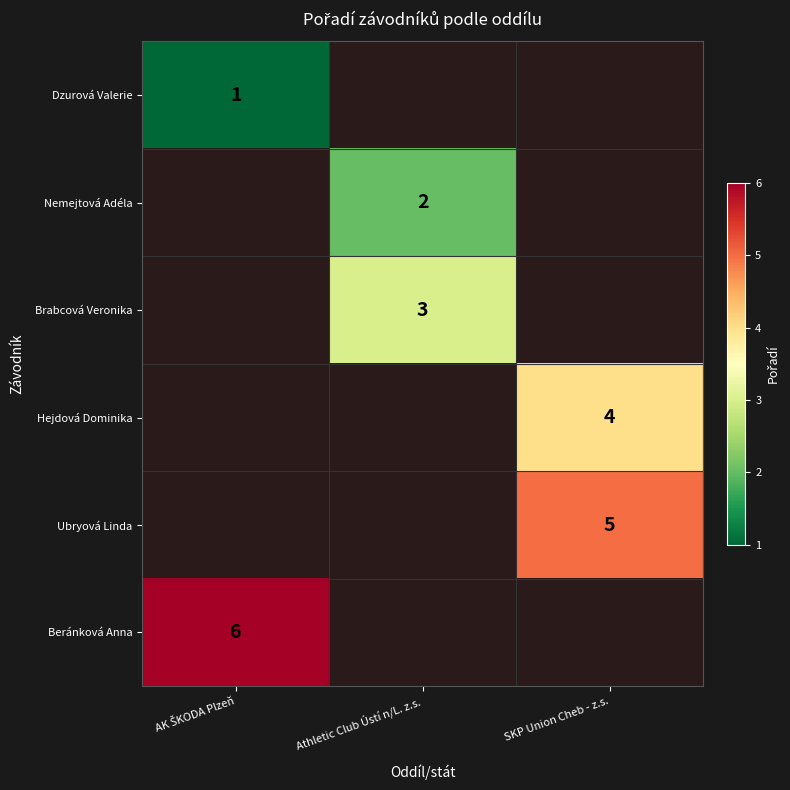

What is the spread (max minus min) of values at AK ŠKODA Plzeň?

5.0